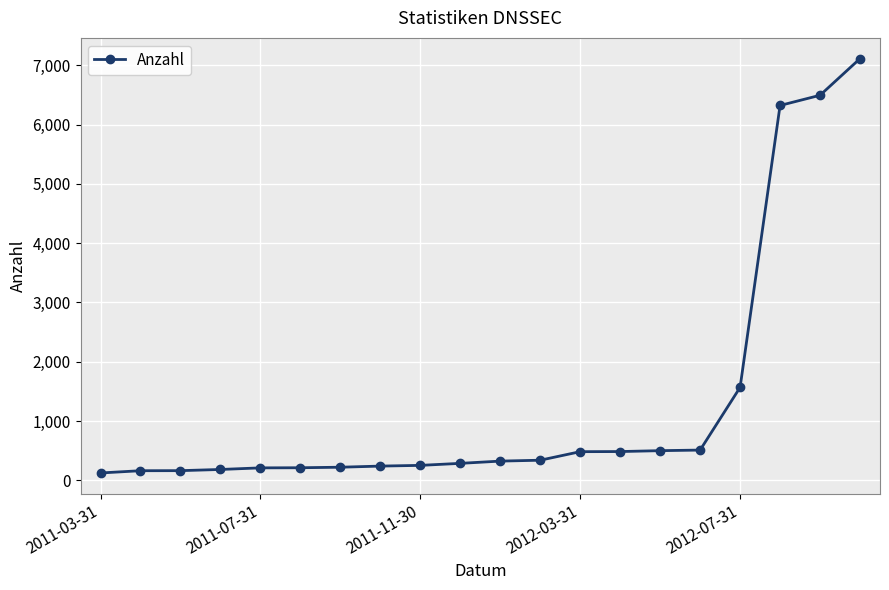

How many lines are shown in the chart?

1